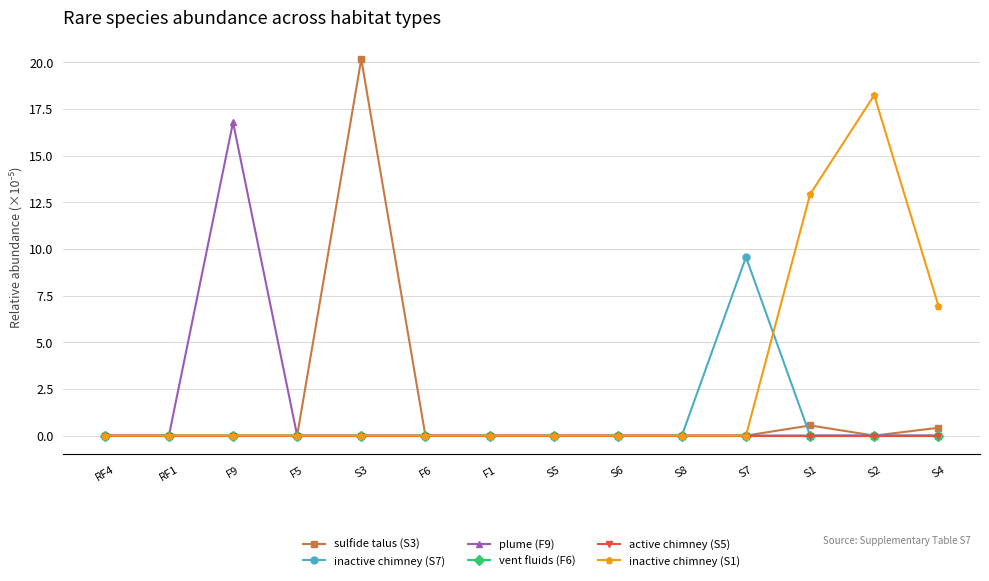

Does the chart have visible grid lines?

Yes